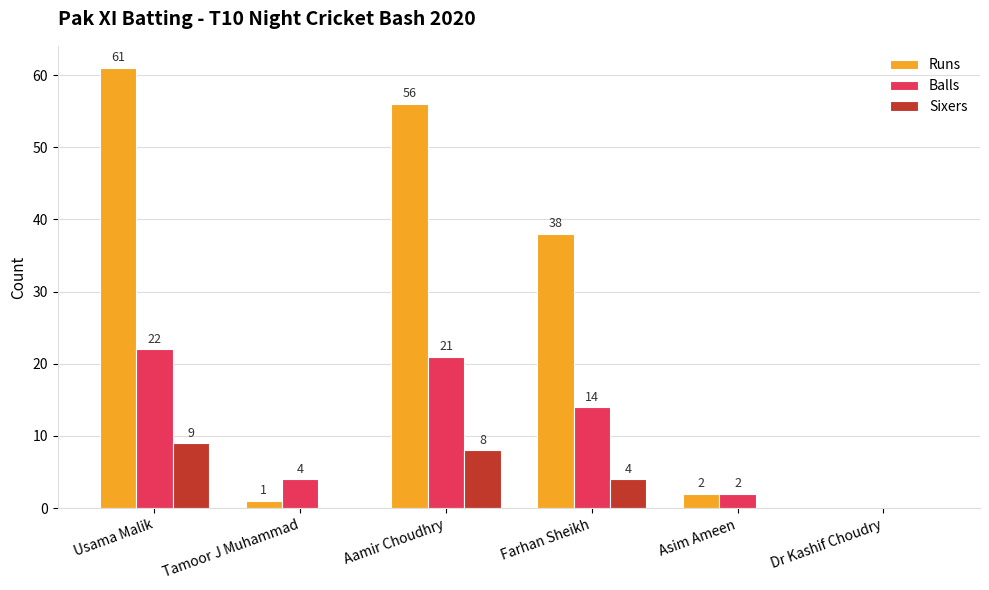

Are the bars grouped side by side (vs. stacked)?

Yes